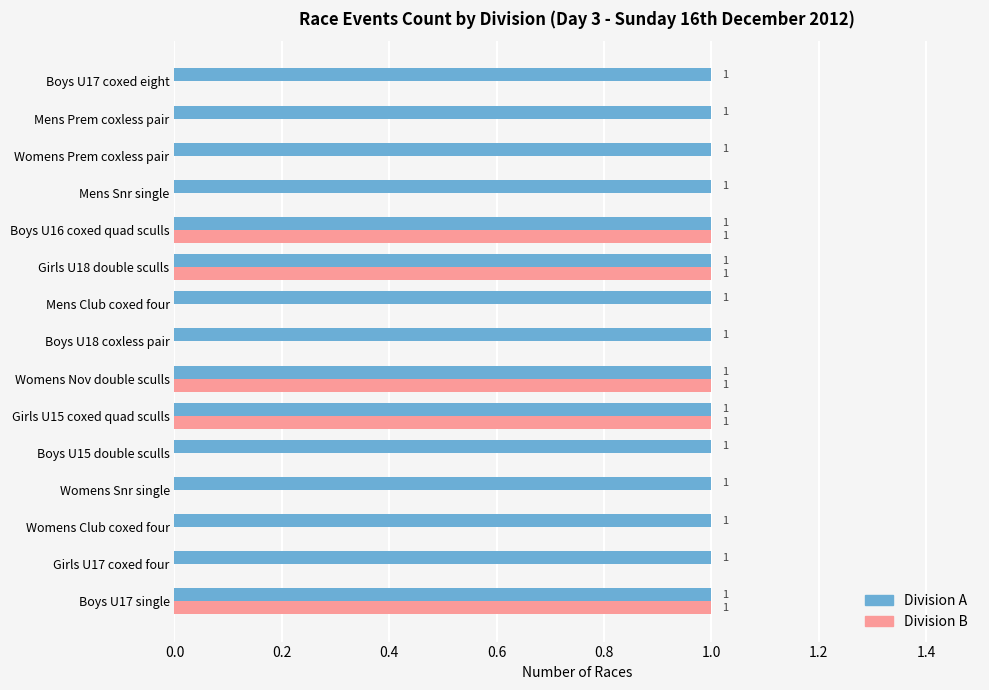

What are all the series names shown in the legend?

Division A, Division B